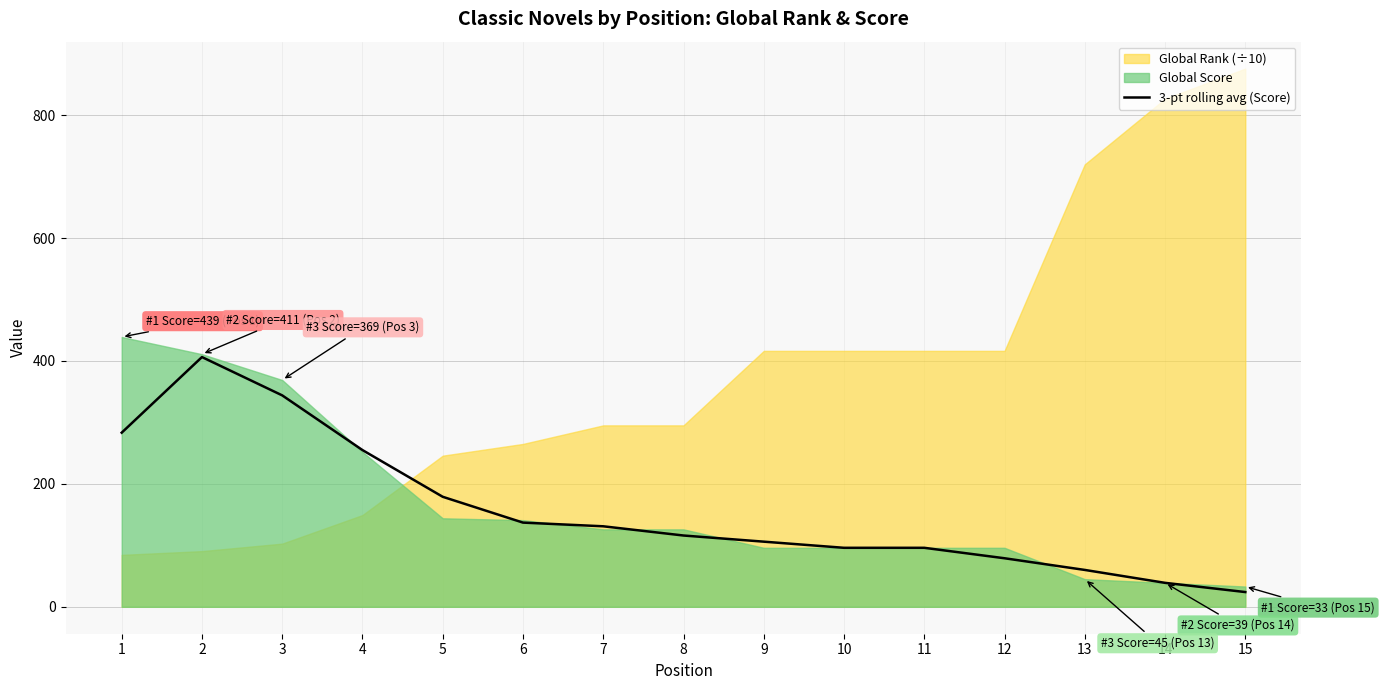

Which label corresponds to the smallest value in the chart?

15